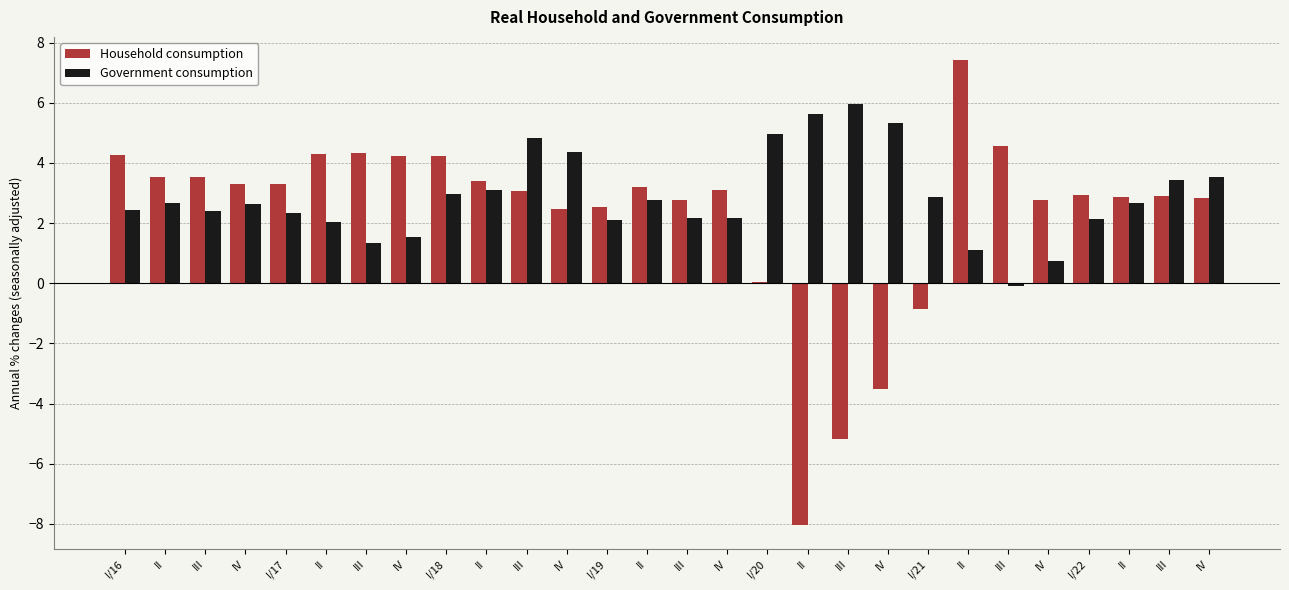

Reading right to left, list all the values displayed in this chart.

Household consumption: IV=2.8	III=2.9	II=2.9	I/22=2.9	IV=2.8	III=4.6	II=7.4	I/21=-0.8	IV=-3.5	III=-5.2	II=-8.0	I/20=0.1	IV=3.1	III=2.8	II=3.2	I/19=2.5	IV=2.5	III=3.1	II=3.4	I/18=4.2	IV=4.2	III=4.3	II=4.3	I/17=3.3	IV=3.3	III=3.5	II=3.5	I/16=4.3
Government consumption: IV=3.5	III=3.4	II=2.7	I/22=2.1	IV=0.7	III=-0.1	II=1.1	I/21=2.9	IV=5.3	III=5.9	II=5.6	I/20=5.0	IV=2.2	III=2.2	II=2.8	I/19=2.1	IV=4.3	III=4.8	II=3.1	I/18=3.0	IV=1.5	III=1.3	II=2.0	I/17=2.3	IV=2.6	III=2.4	II=2.7	I/16=2.4